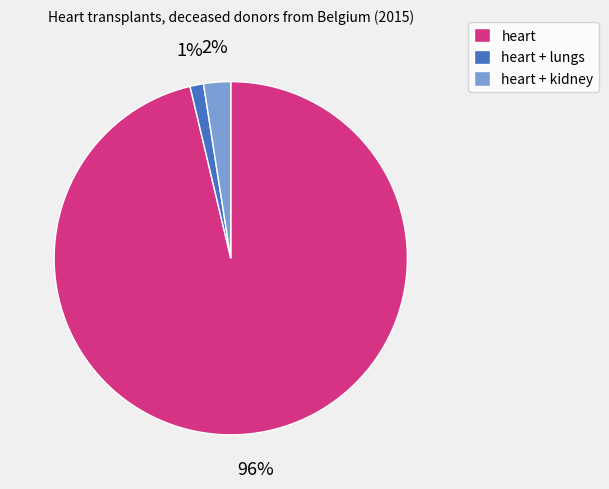

What percentage is the heart + kidney slice, to the nearest percent?

2%